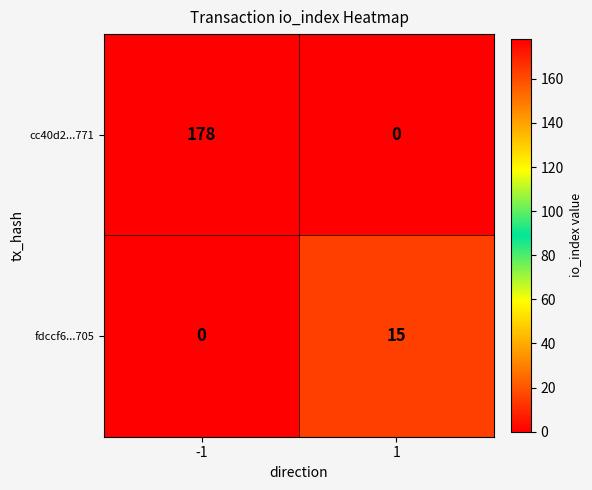

List the series in order of their peak value, highest first.

cc40d2...771, fdccf6...705